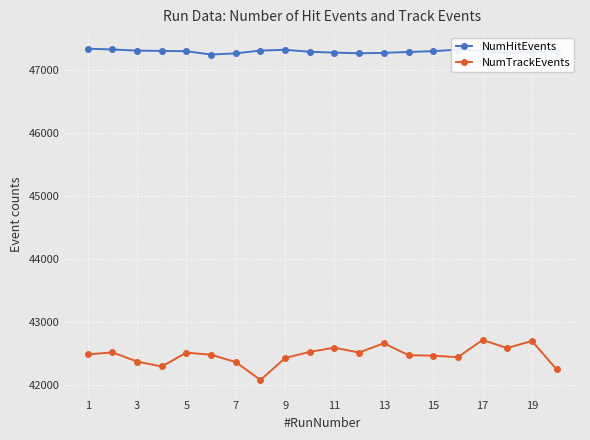

True or false: NumHitEvents and NumTrackEvents intersect in this chart.

False